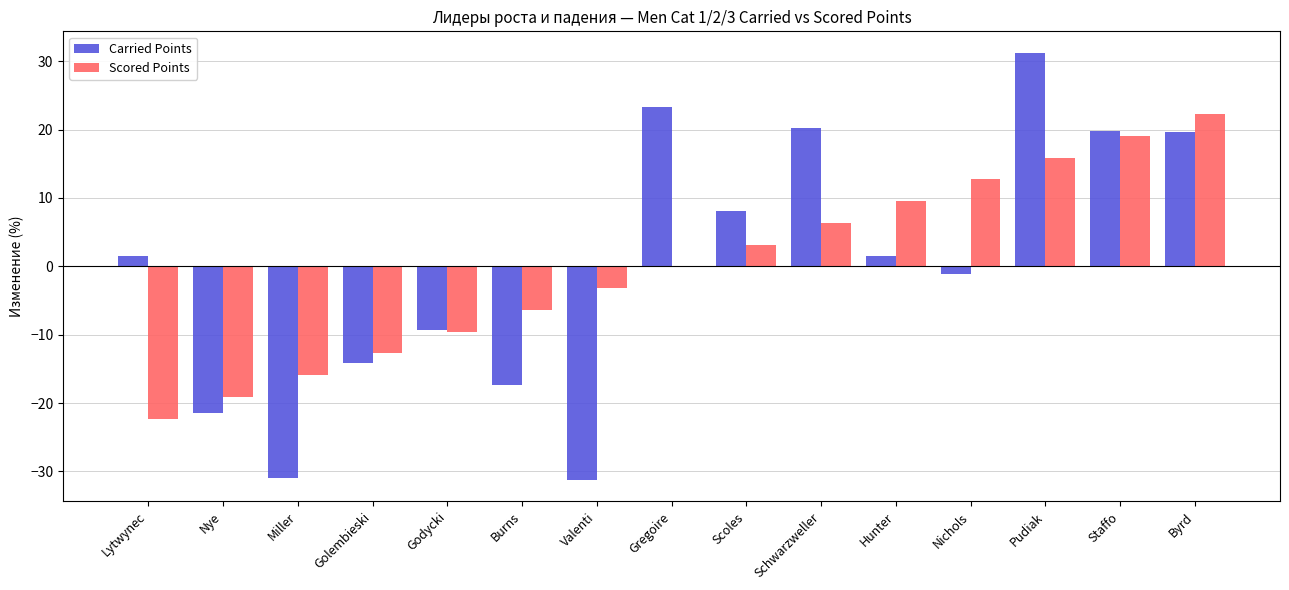

Is it true that Carried Points equals 20.3 at Schwarzweller?

True